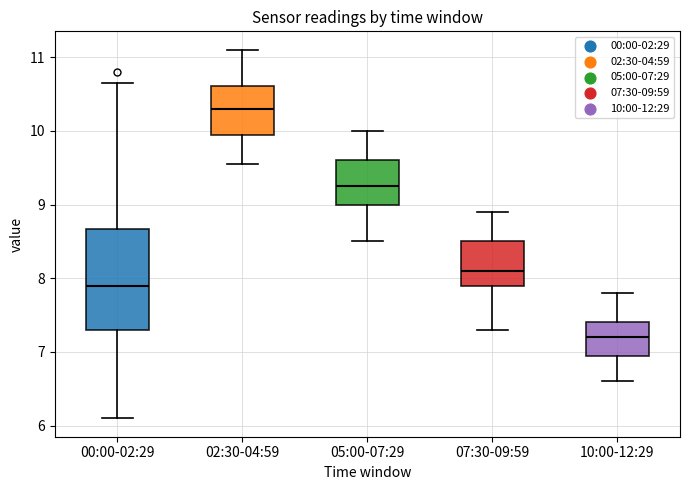

Which box has the lowest median line?

10:00-12:29